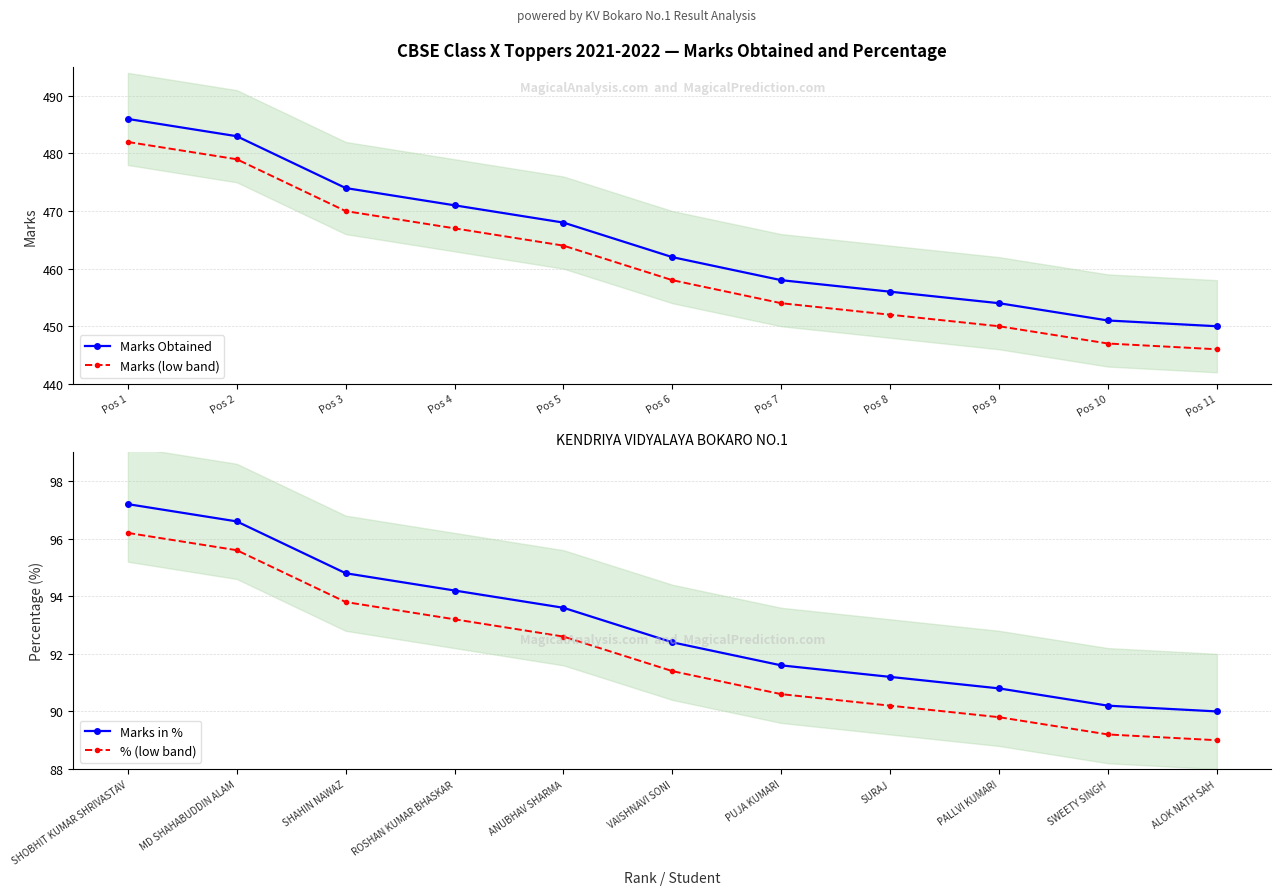

At how many categories does at least one series exceed 333?

11